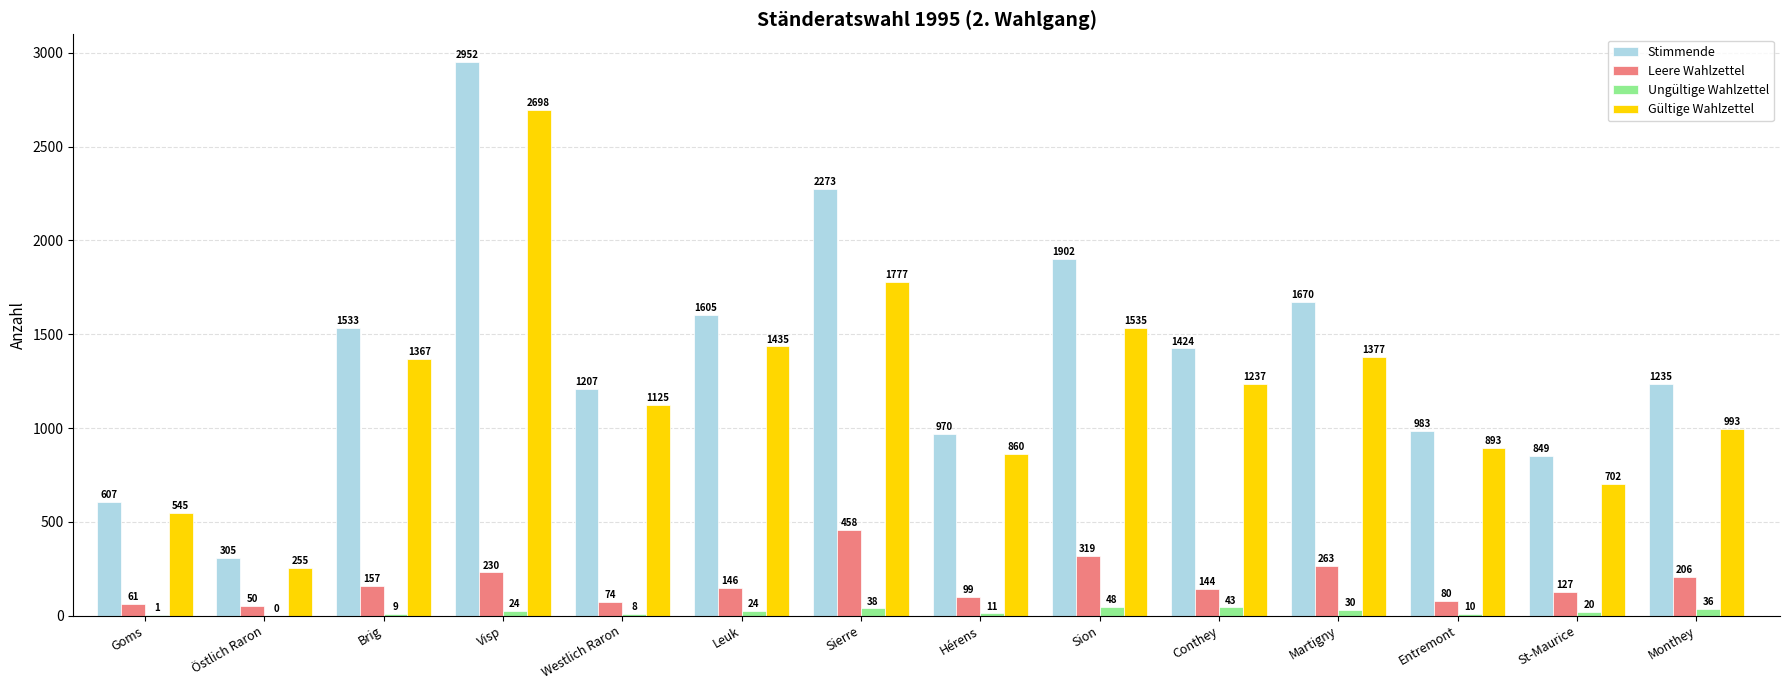

At which label does Ungültige Wahlzettel reach its peak?

Sion